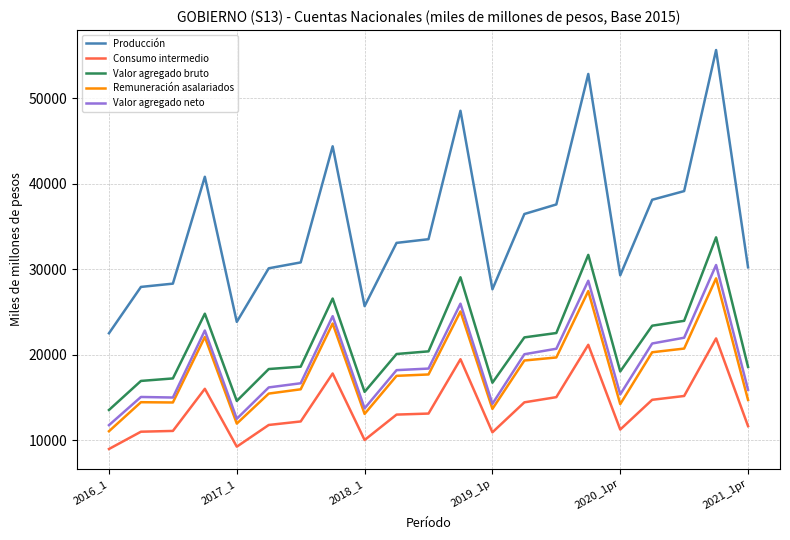

Which series has the largest total across all categories?

Producción